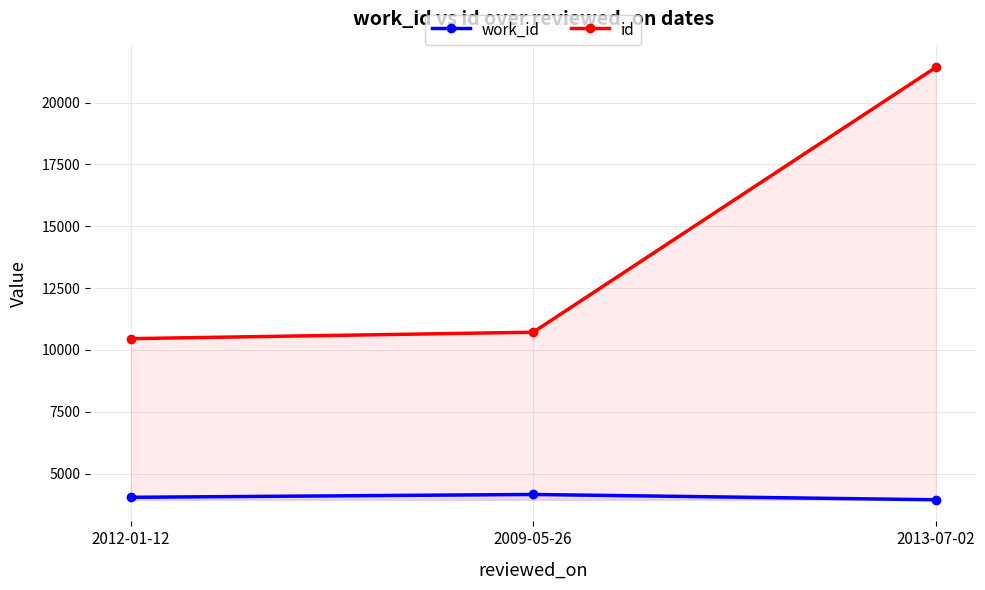

Rank the series at 2009-05-26 from highest to lowest value.

id, work_id